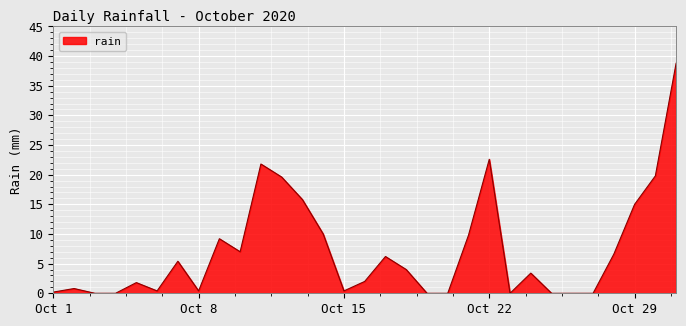

How many lines are shown in the chart?

1